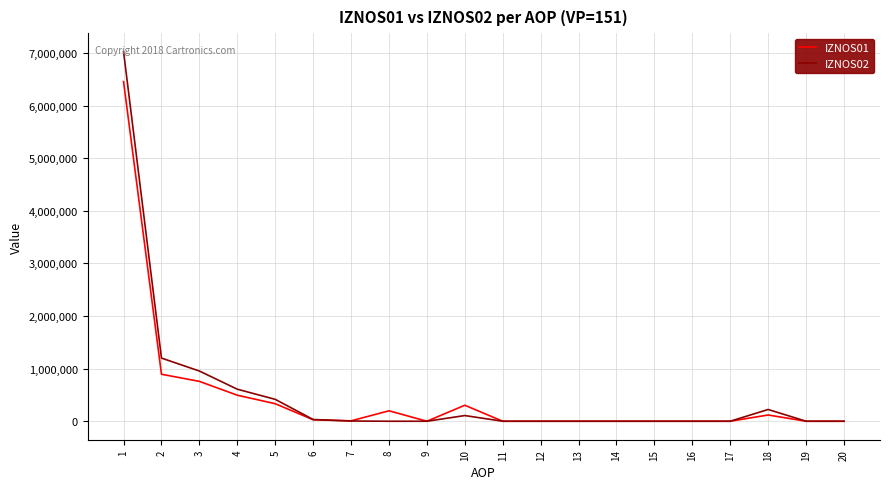

At which label is IZNOS02 closest to 3511934?

2